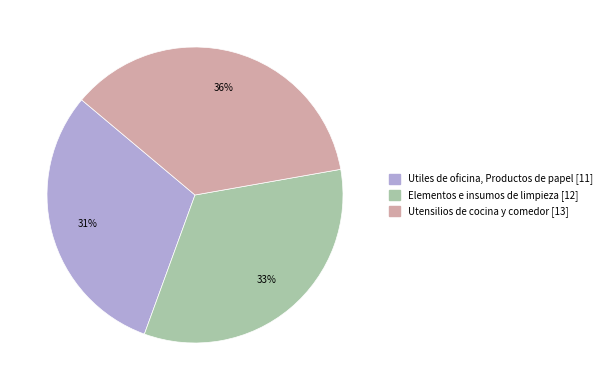

To the nearest percent, what percentage of the pie is Utensilios de cocina y comedor?

36%